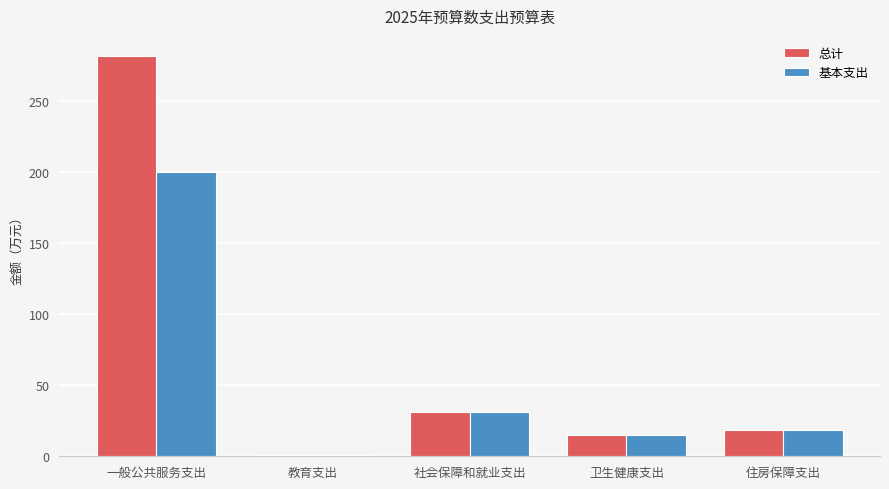

Rank the series by their maximum value, from highest to lowest.

总计, 基本支出